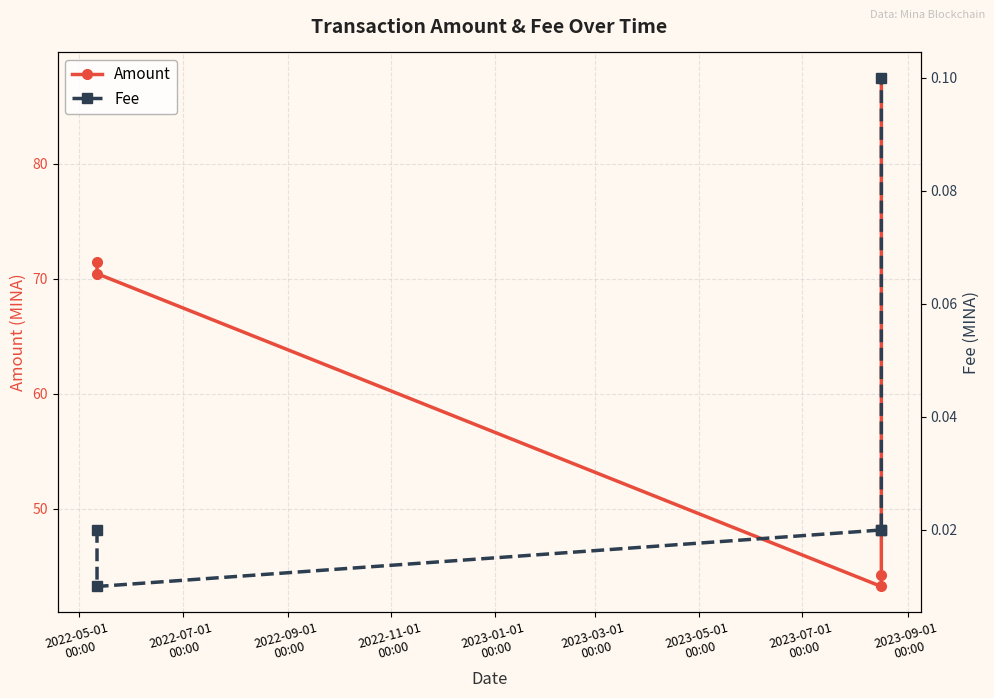

True or false: Fee and Amount cross at least once.

False